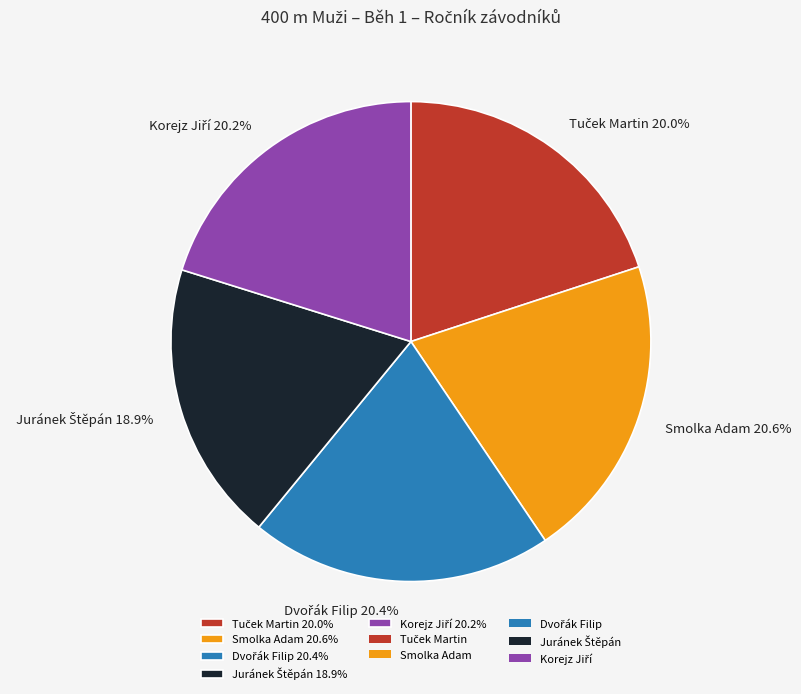

Does any single category account for the majority?

No